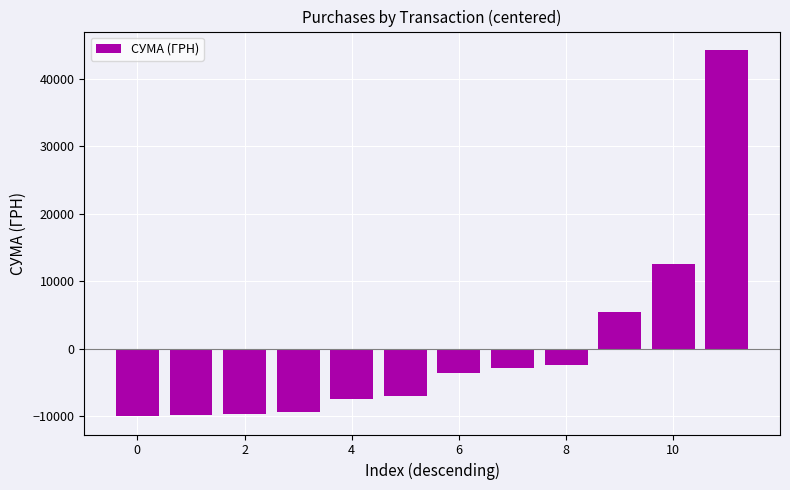

What is the value of the 4th bar from the left?

-9437.8